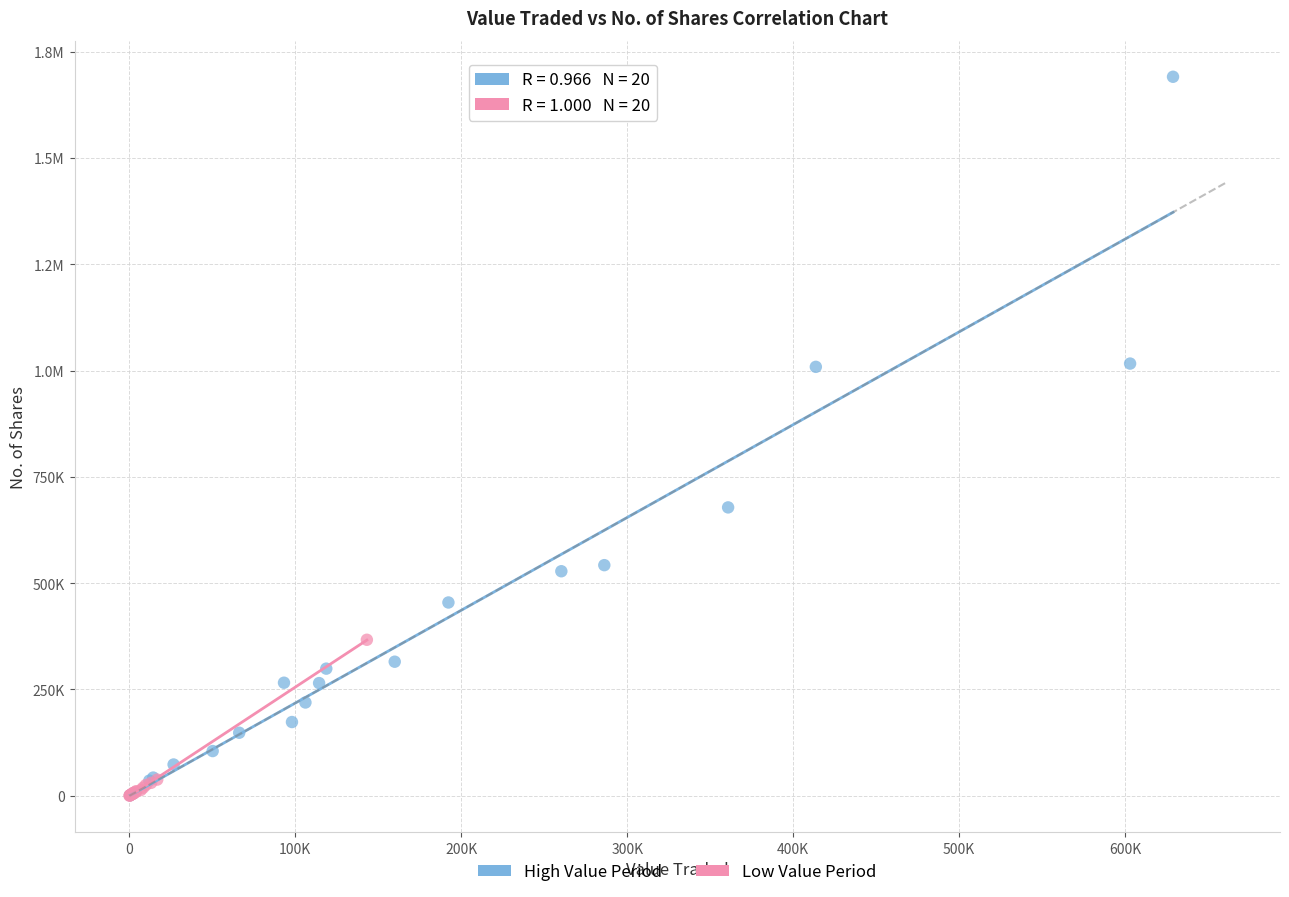

What are all the series names shown in the legend?

High Value Period, Low Value Period